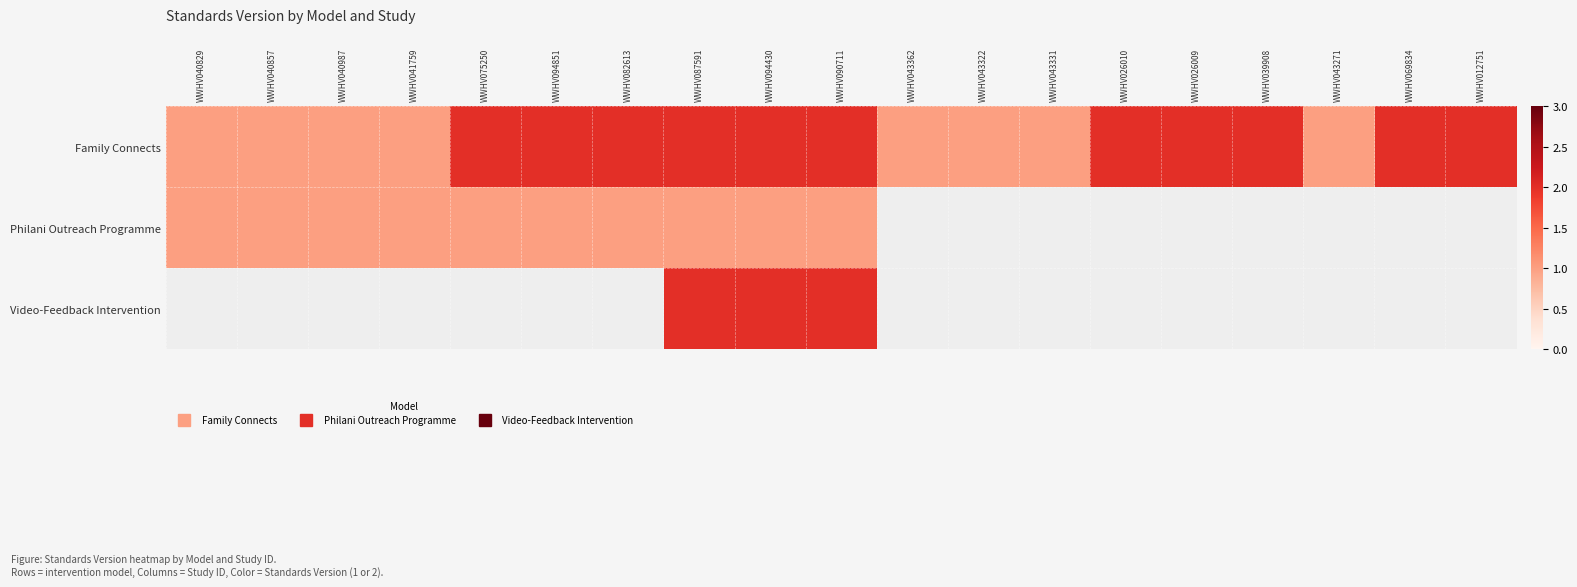

True or false: Family Connects has a value of 1.7 at WWHV043322.

False